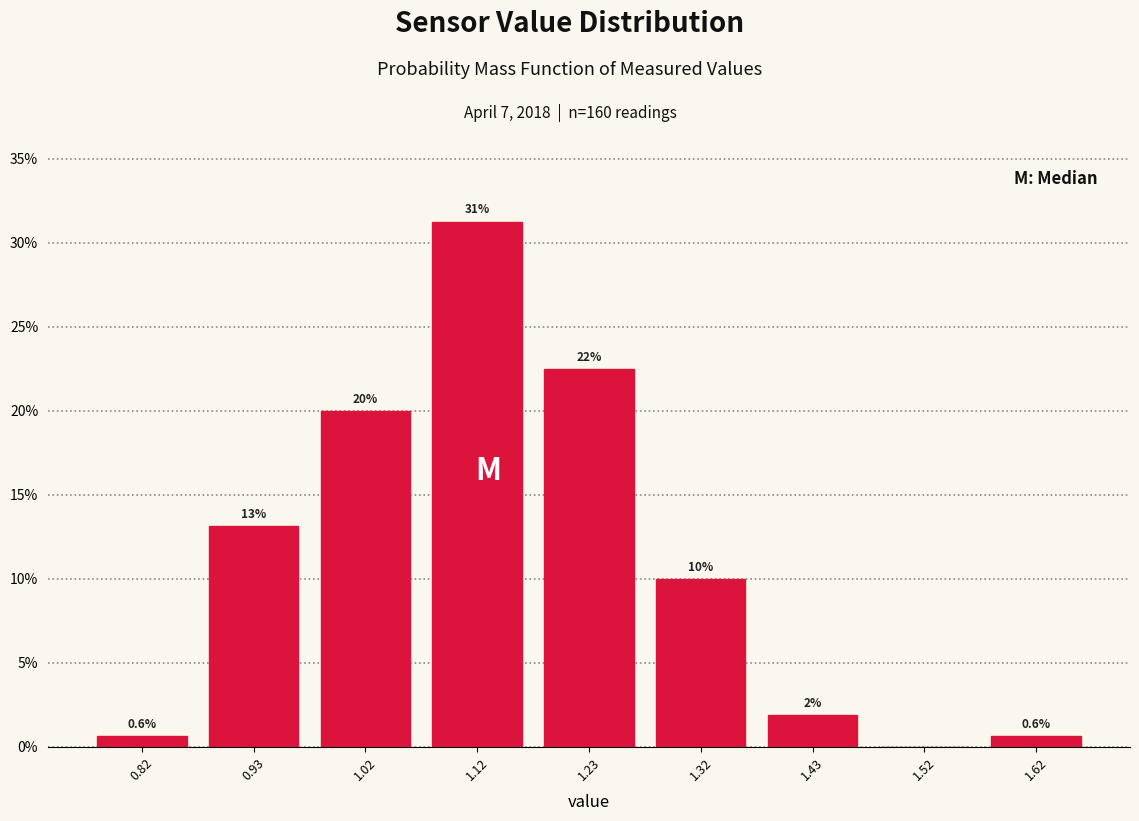

Which range on the x-axis has the tallest bar?

1.075 to 1.175